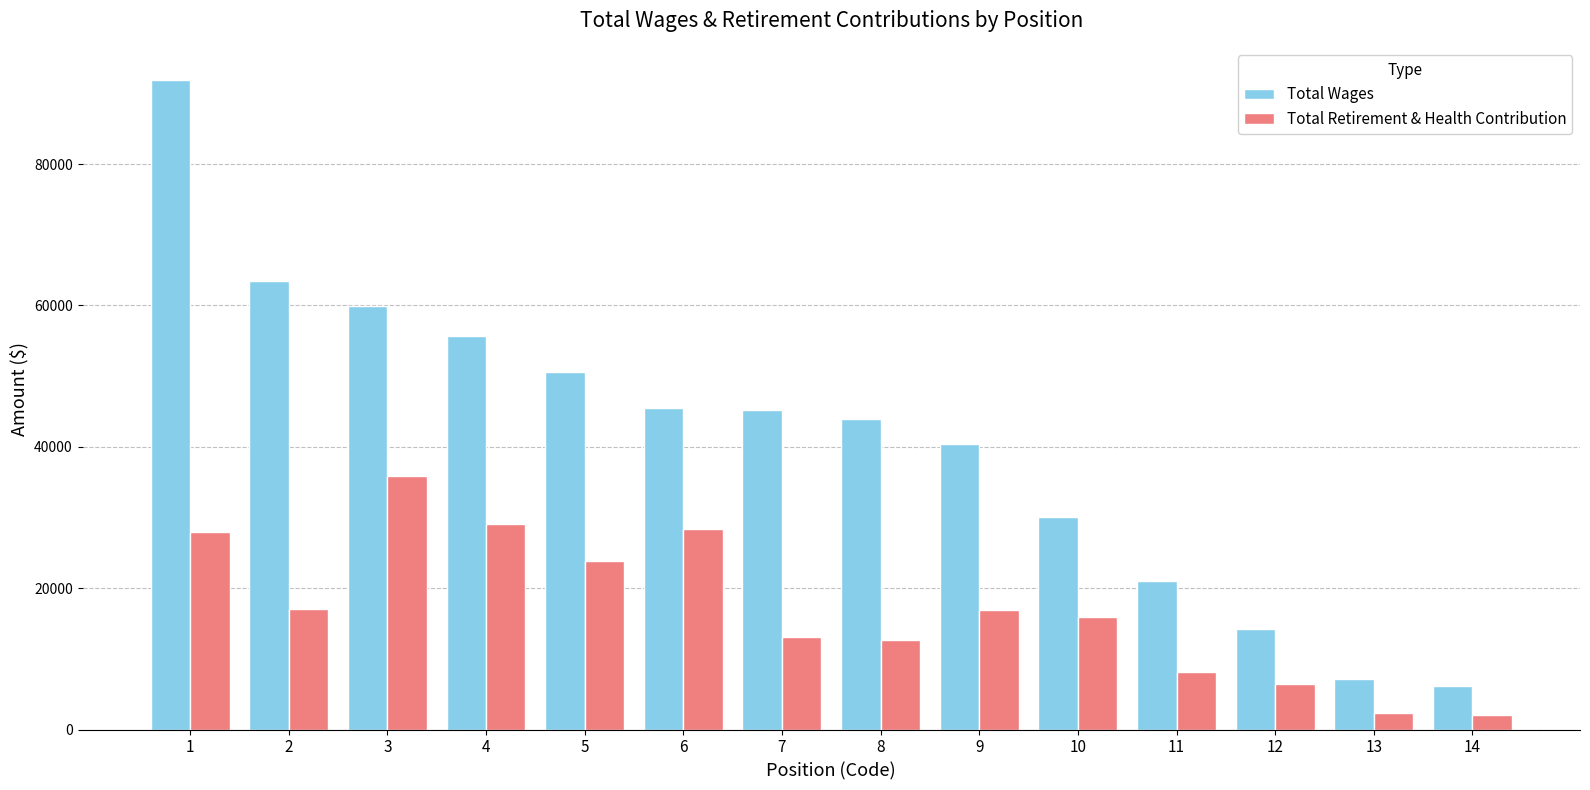

At which category is the sum across all series the highest?

1